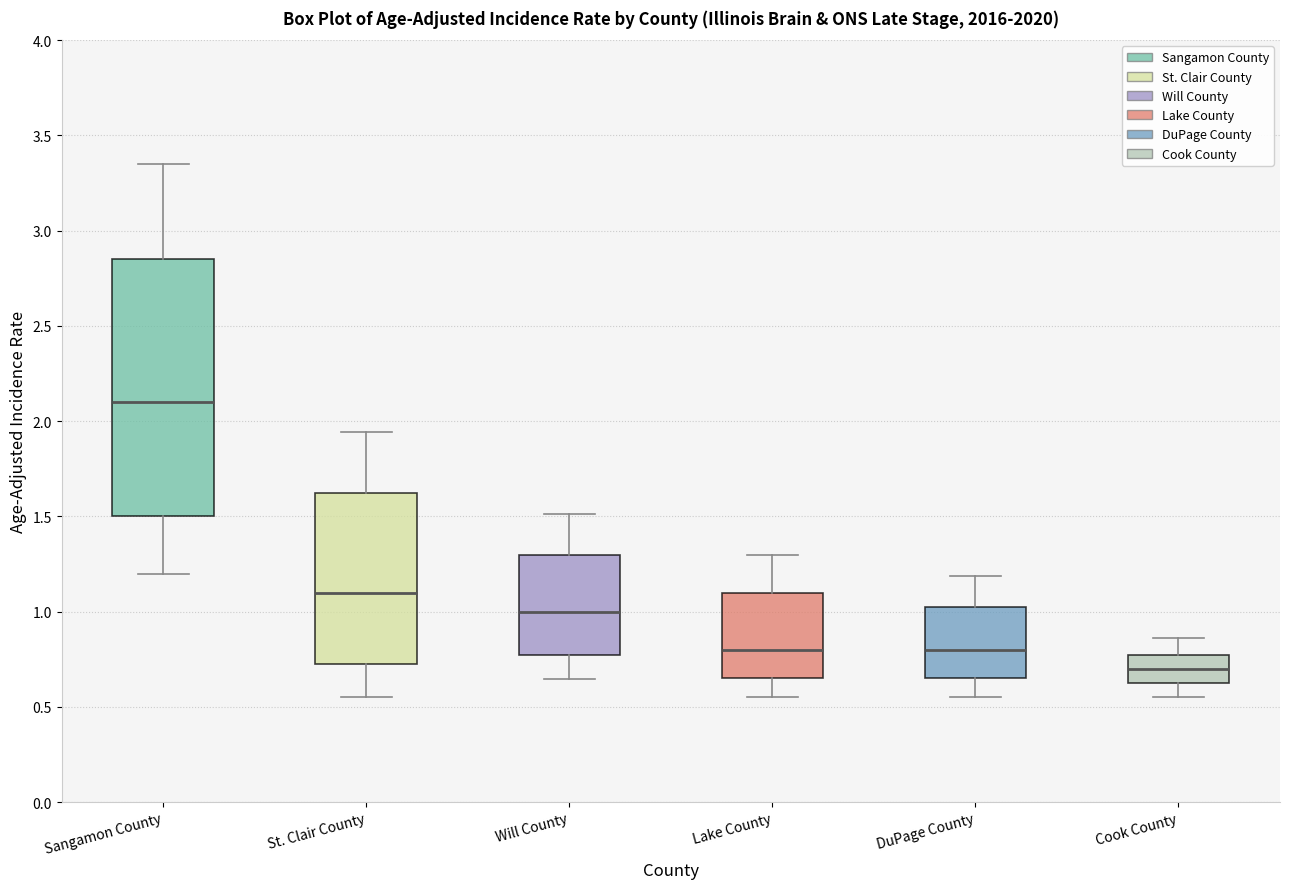

Which box's median line is the highest?

Sangamon County